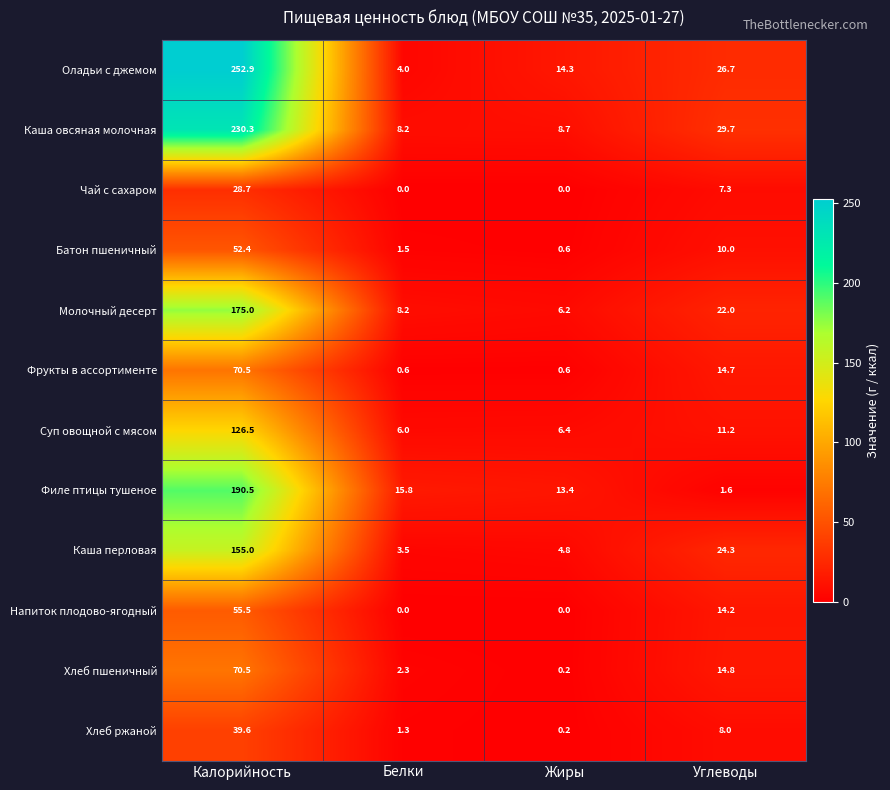

What value does the Каша перловая series have at Калорийность?

155.0